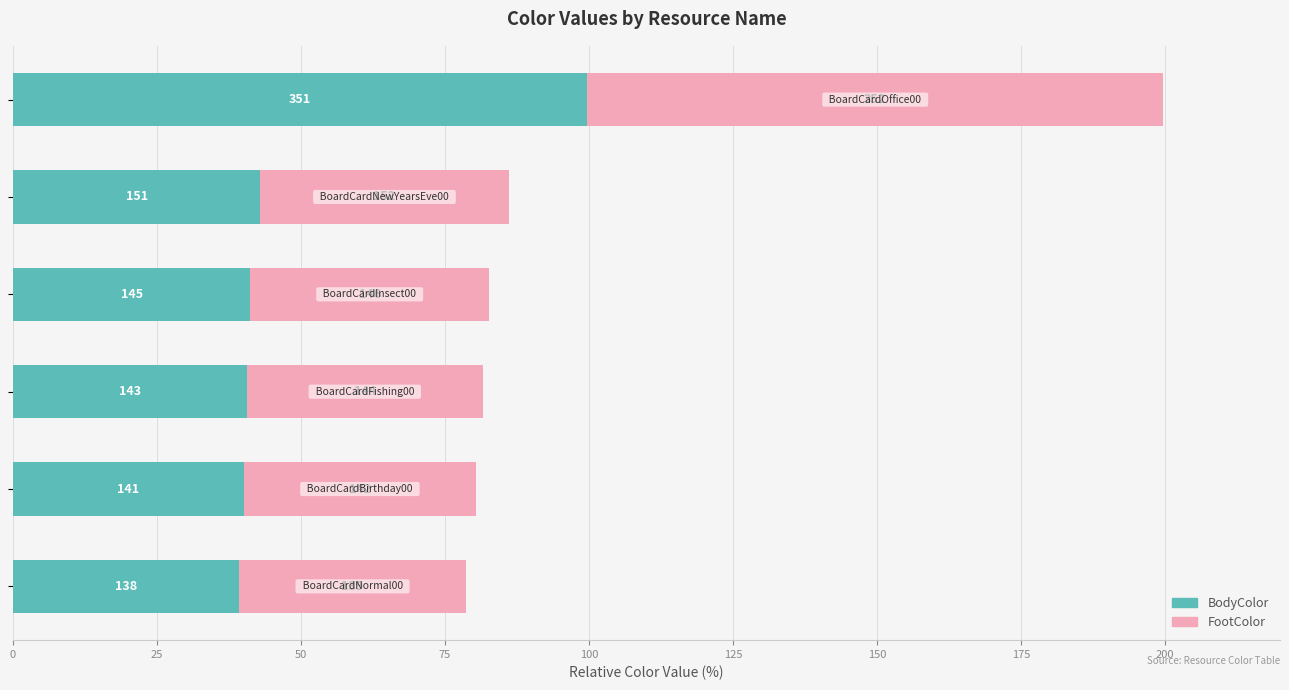

What are all the series names shown in the legend?

BodyColor, FootColor